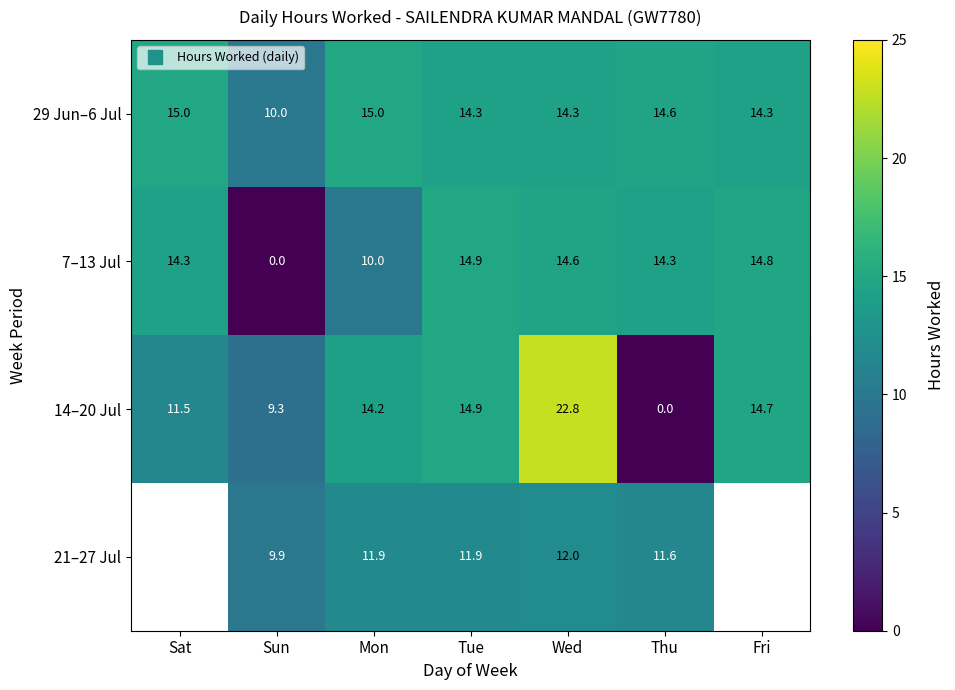

The value of 7–13 Jul at Fri is 9.7. True or false?

False